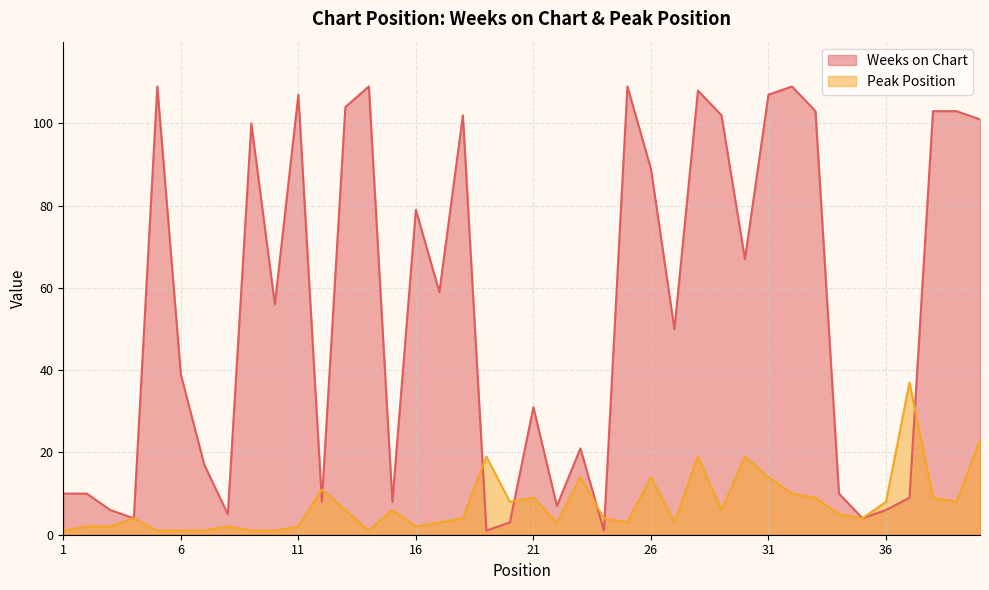

List the labels in order of Weeks on Chart value, largest first.

5, 14, 25, 32, 28, 11, 31, 13, 33, 38, 39, 18, 29, 40, 9, 26, 16, 30, 17, 10, 27, 6, 21, 23, 7, 1, 2, 34, 37, 12, 15, 22, 3, 36, 8, 4, 35, 20, 19, 24